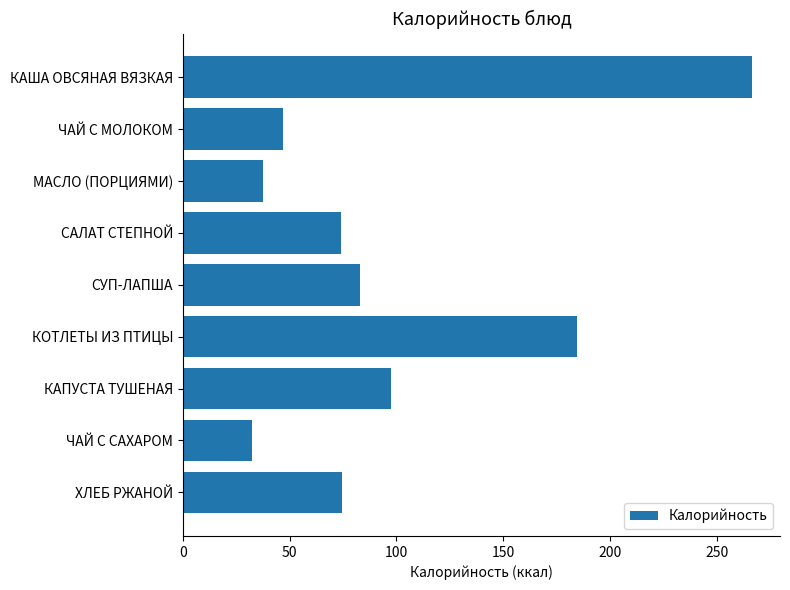

How many data points are above 74?

6